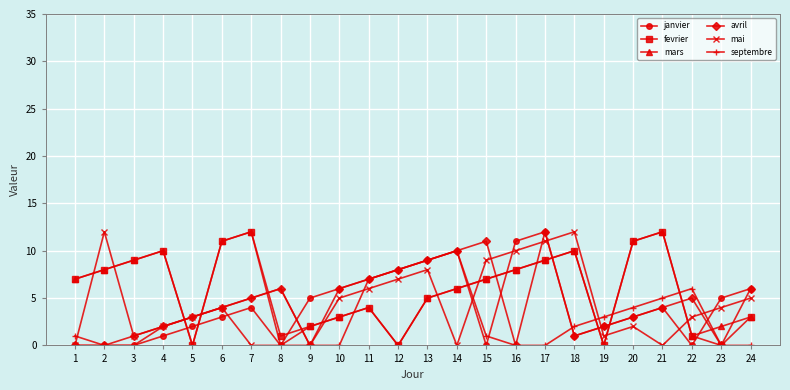

How many categories are shown in the chart?

24